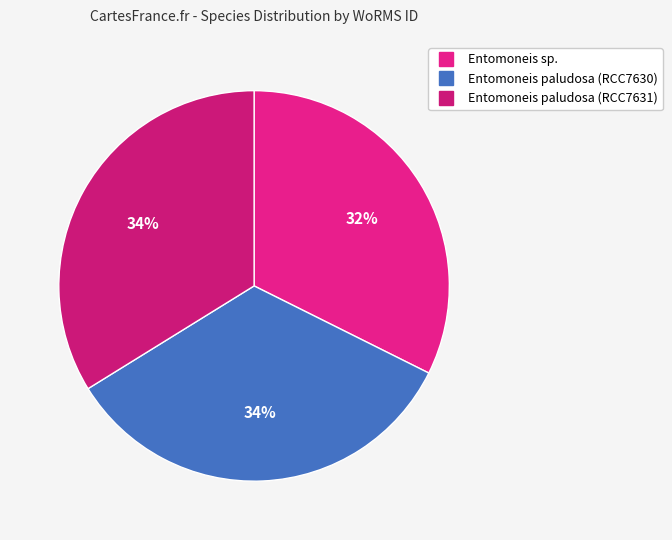

What percentage do Entomoneis paludosa (RCC7631) and Entomoneis paludosa (RCC7630) together represent?

67.6%